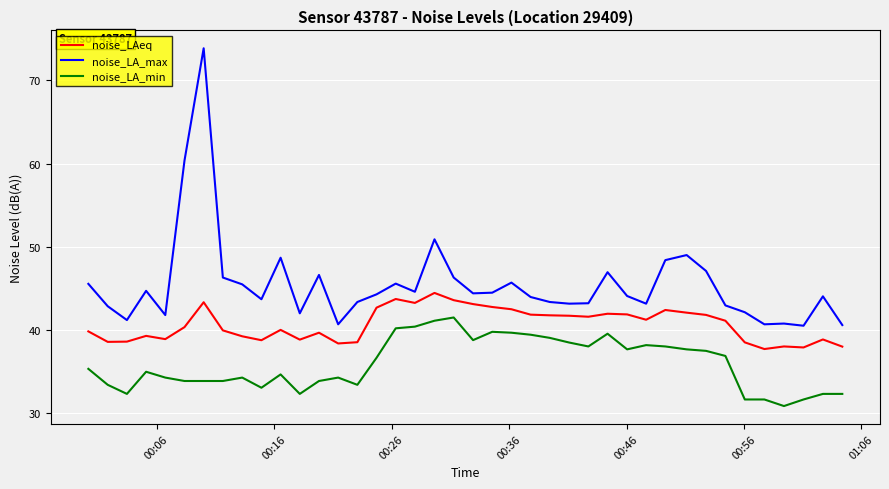

Rank the series by their maximum value, from highest to lowest.

noise_LA_max, noise_LAeq, noise_LA_min